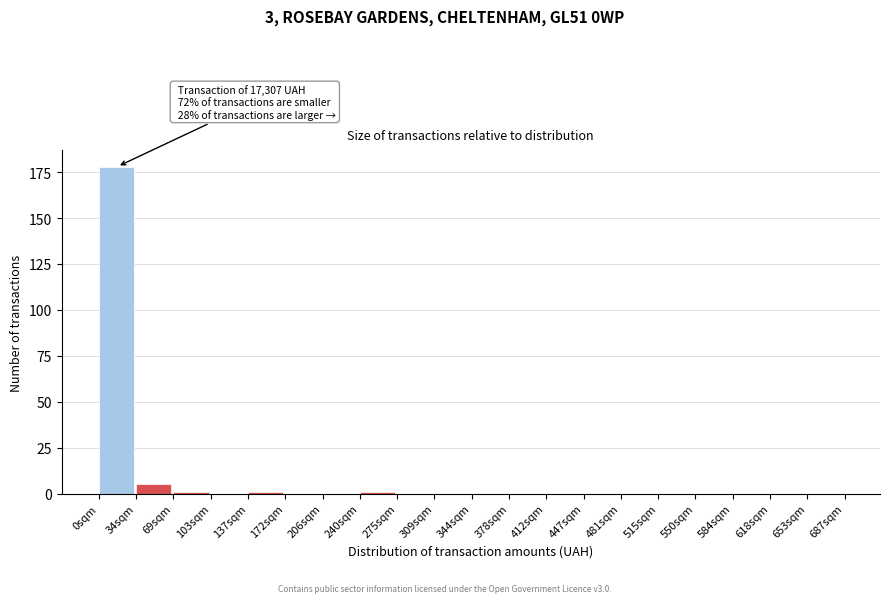

Reading left to right, transcribe all the data shown in this chart.

0sqm=178	34sqm=5	69sqm=1	103sqm=0	137sqm=1	172sqm=0	206sqm=0	240sqm=1	275sqm=0	309sqm=0	344sqm=0	378sqm=0	412sqm=0	447sqm=0	481sqm=0	515sqm=0	550sqm=0	584sqm=0	618sqm=0	653sqm=0